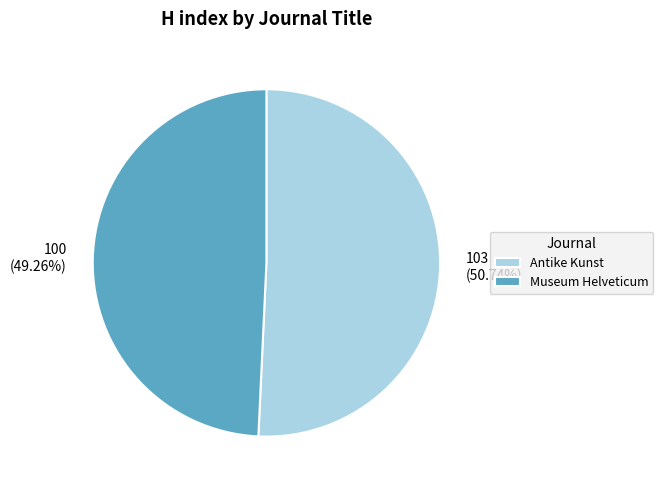

Count the number of slices in the pie.

2